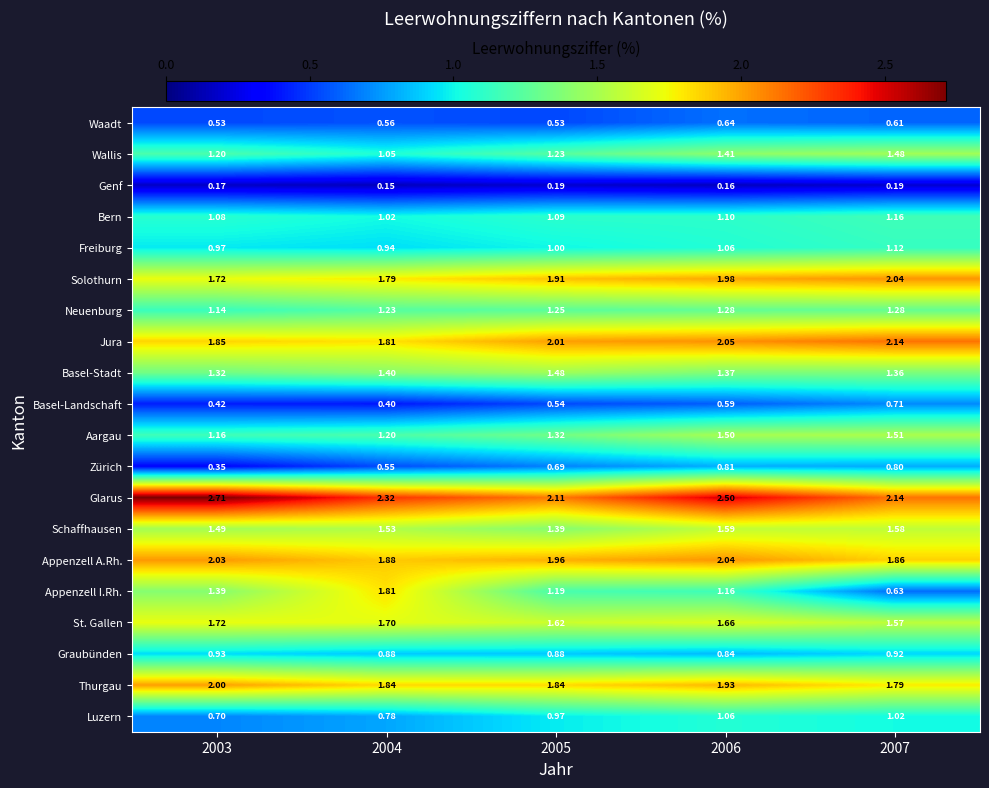

Between 2003 and 2004, which series saw the biggest shift?

Appenzell I.Rh.